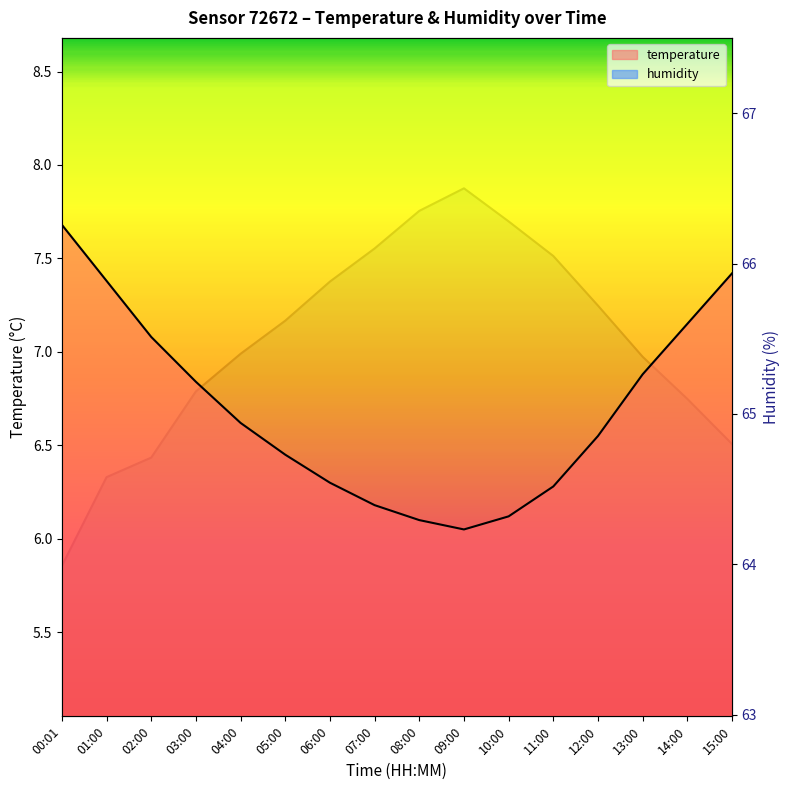

How many interior local valleys does the temperature series have?

1